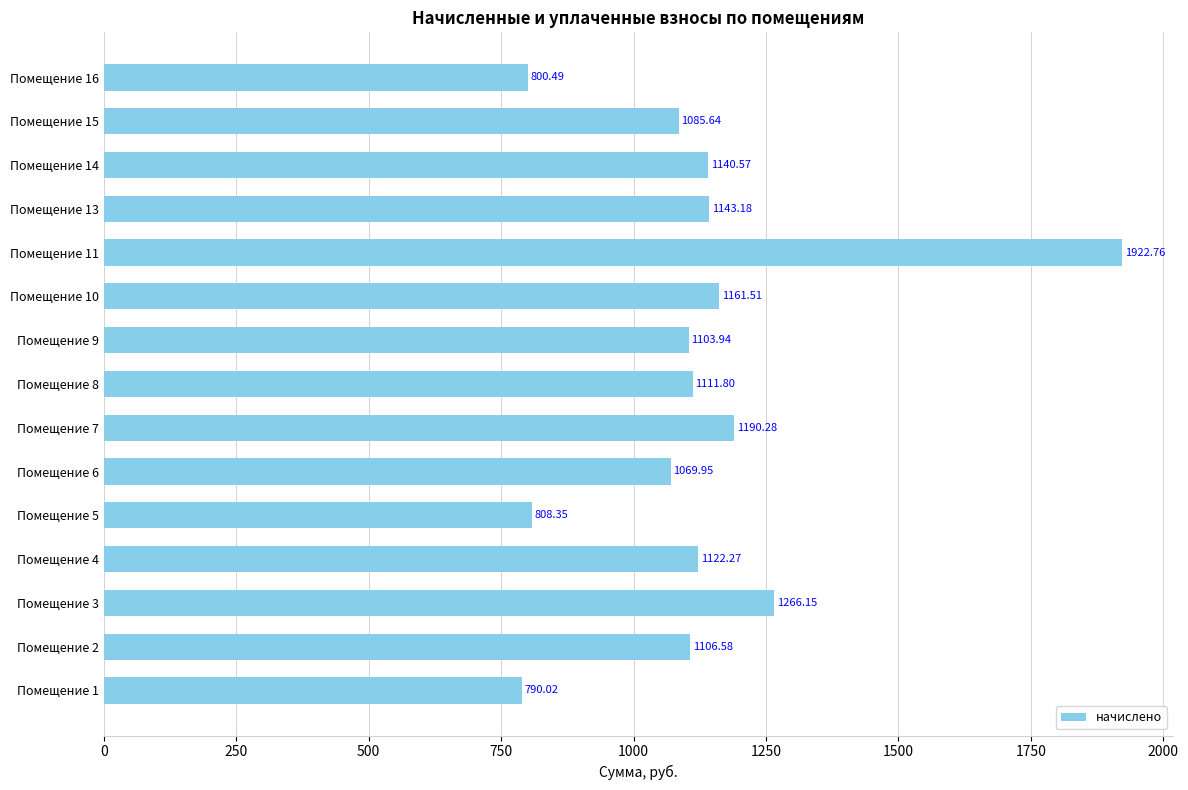

What is the difference between the values at Помещение 8 and Помещение 10?

49.7